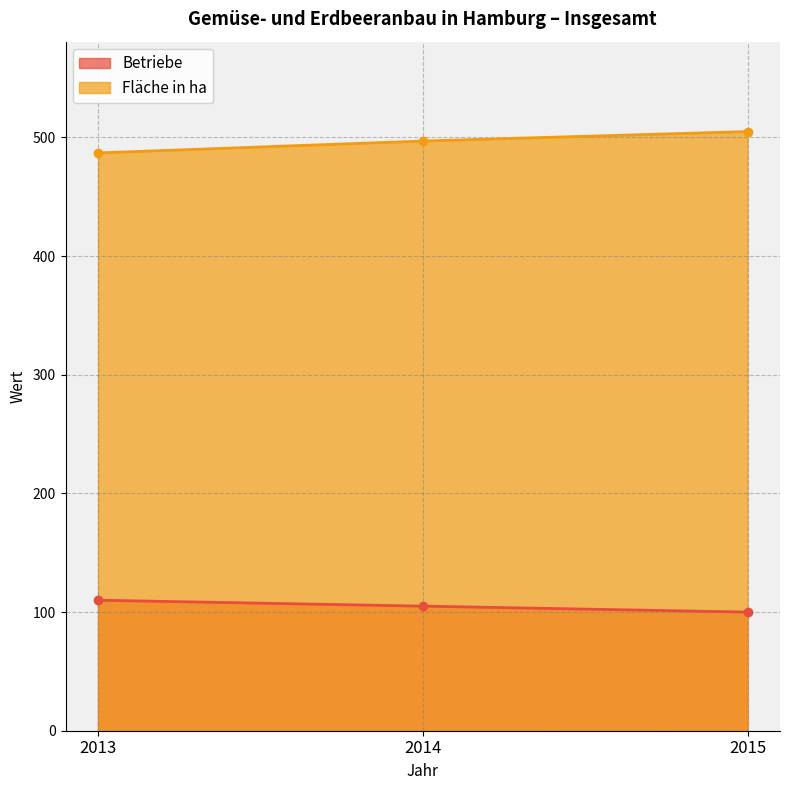

Rank the categories by Betriebe value from highest to lowest.

2013, 2014, 2015